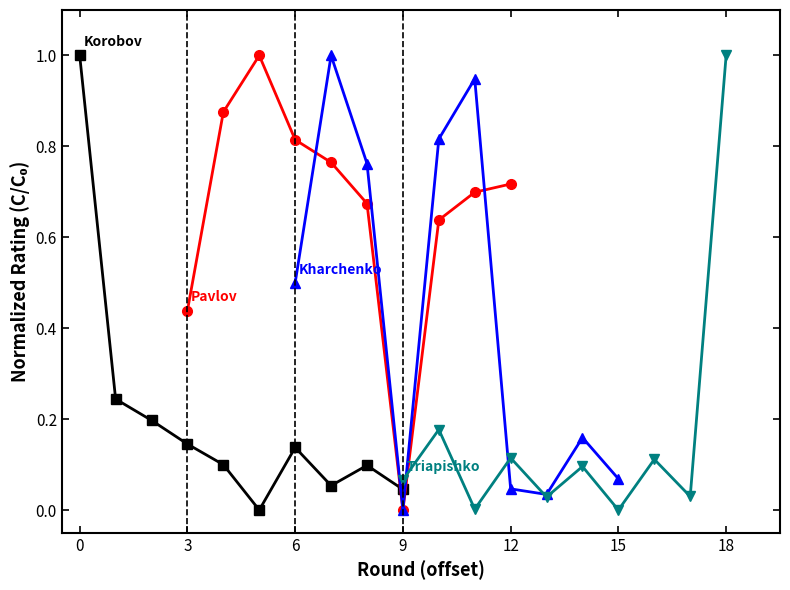

How many lines are shown in the chart?

4